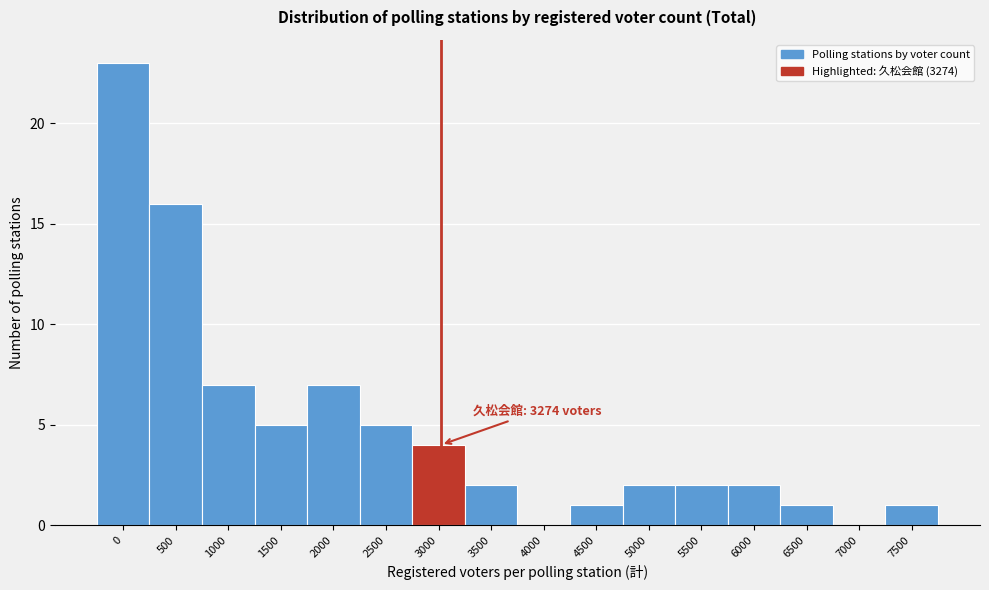

Reading right to left, transcribe all the data shown in this chart.

7500=1	7000=0	6500=1	6000=2	5500=2	5000=2	4500=1	4000=0	3500=2	3000=4	2500=5	2000=7	1500=5	1000=7	500=16	0=23